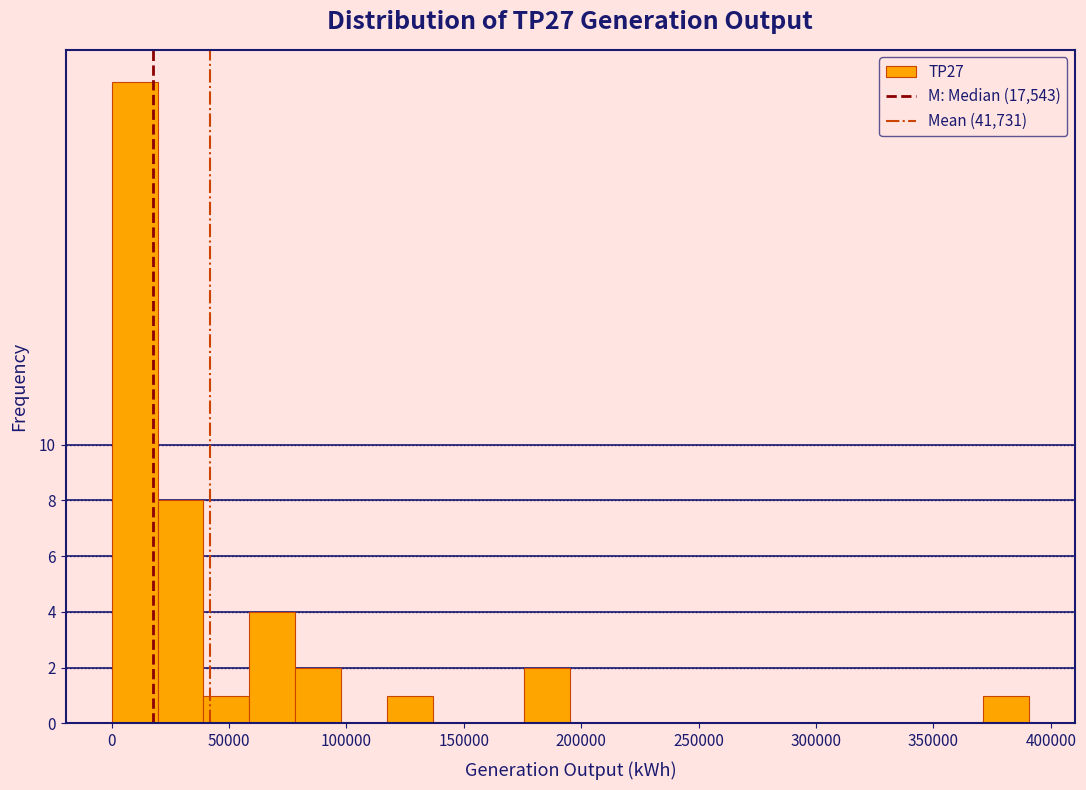

Read against the x-axis, roughly where is the centre of the tallest bar?

10000